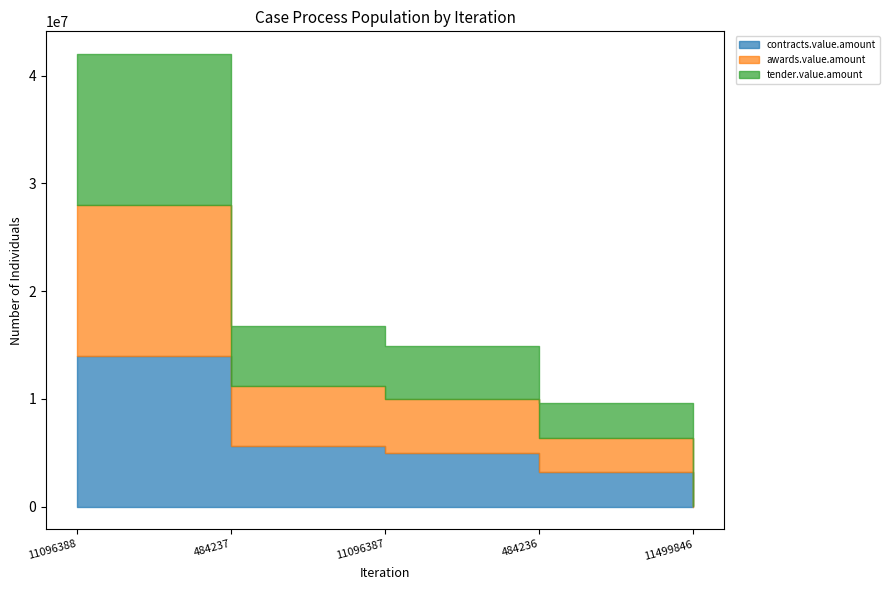

Reading left to right, what are all the values shown in this chart?

contracts.value.amount: 11096388=14000000.0	484237=5600000.0	11096387=4978834.4	484236=3200000.0	11499846=8047.9
awards.value.amount: 11096388=14000000.0	484237=5600000.0	11096387=4978834.4	484236=3200000.0	11499846=8047.9
tender.value.amount: 11096388=14000000.0	484237=5600000.0	11096387=4978834.4	484236=3200000.0	11499846=8047.9